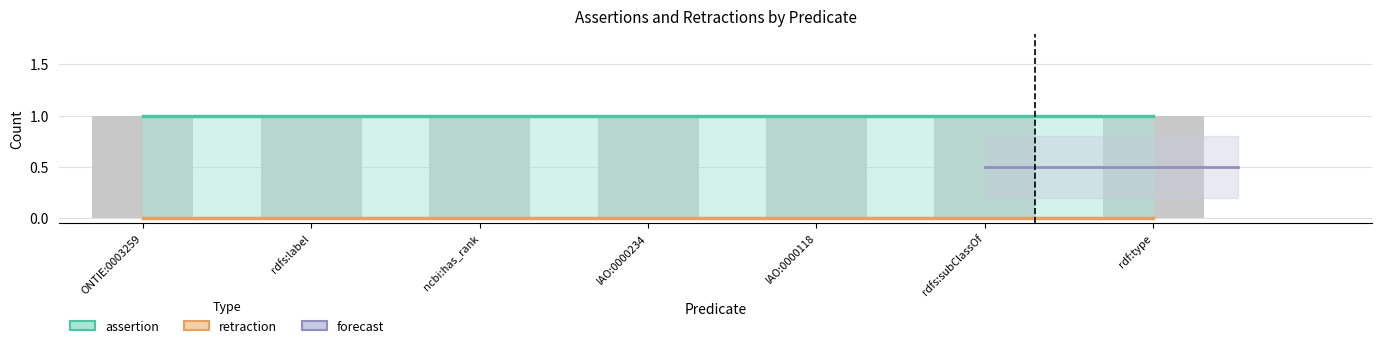

At rdfs:label, list the series in order from largest to smallest.

assertion, retraction